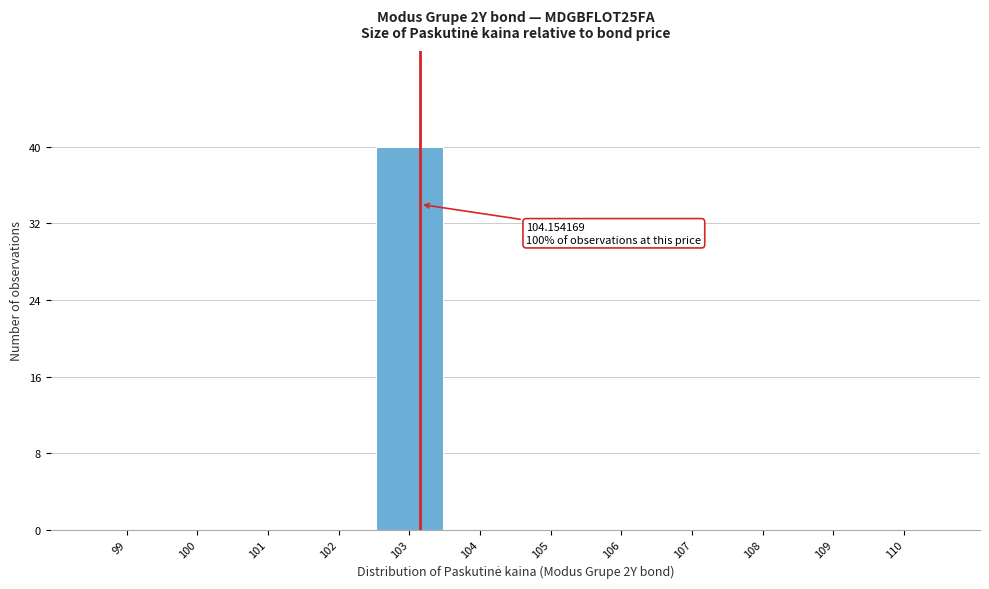

Reading left to right, what are all the values shown in this chart?

99=0	100=0	101=0	102=0	103=40	104=0	105=0	106=0	107=0	108=0	109=0	110=0